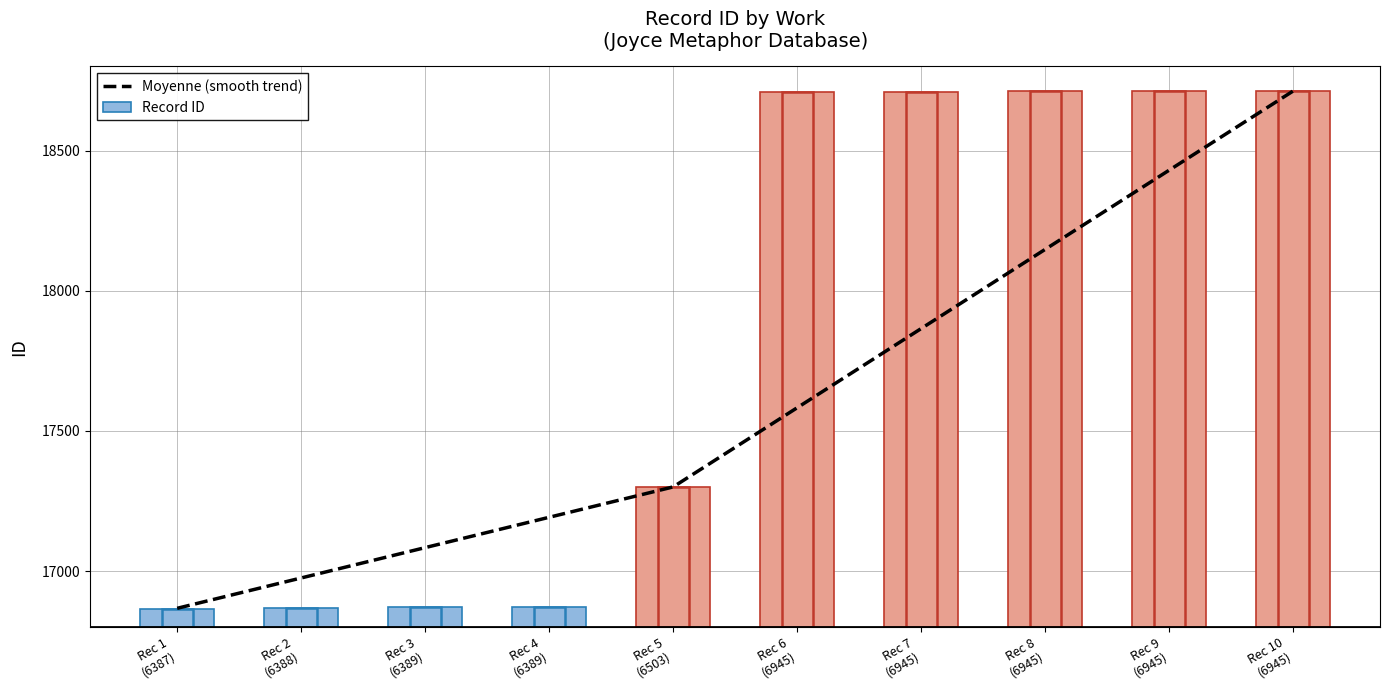

What is the maximum value for Moyenne (smooth trend)?

18712.5